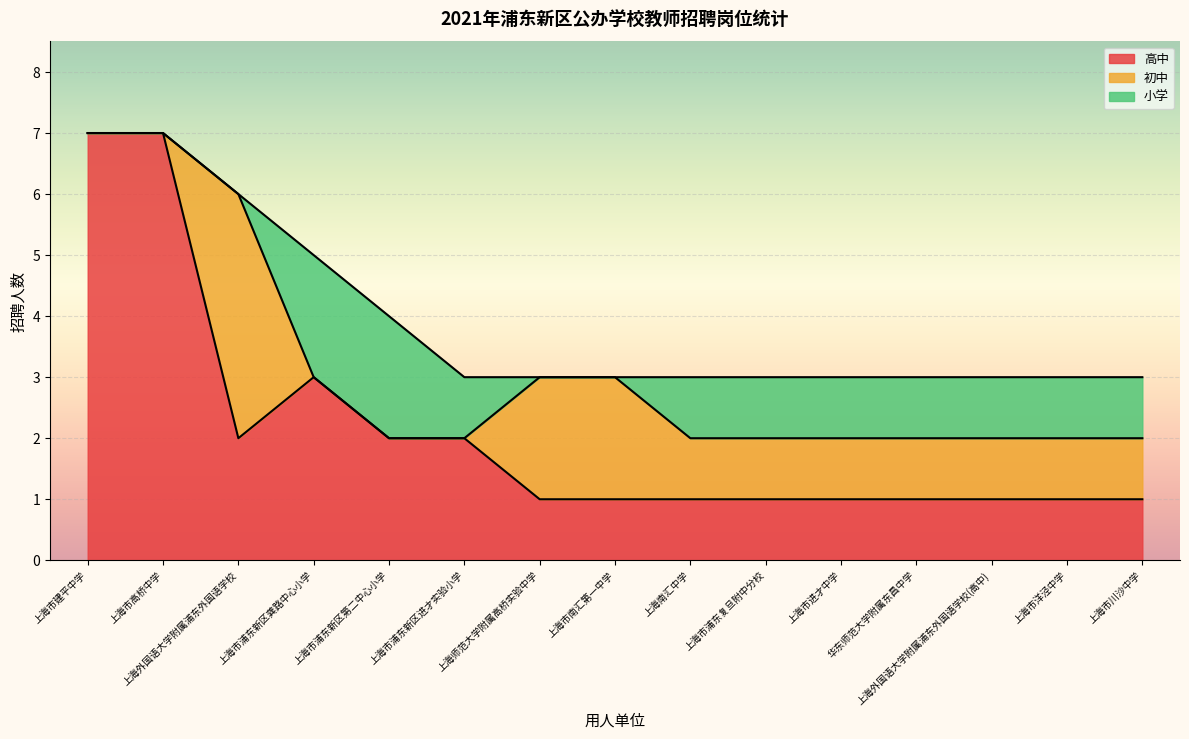

Between 上海市建平中学 and 上海南汇中学, which is larger?

上海市建平中学